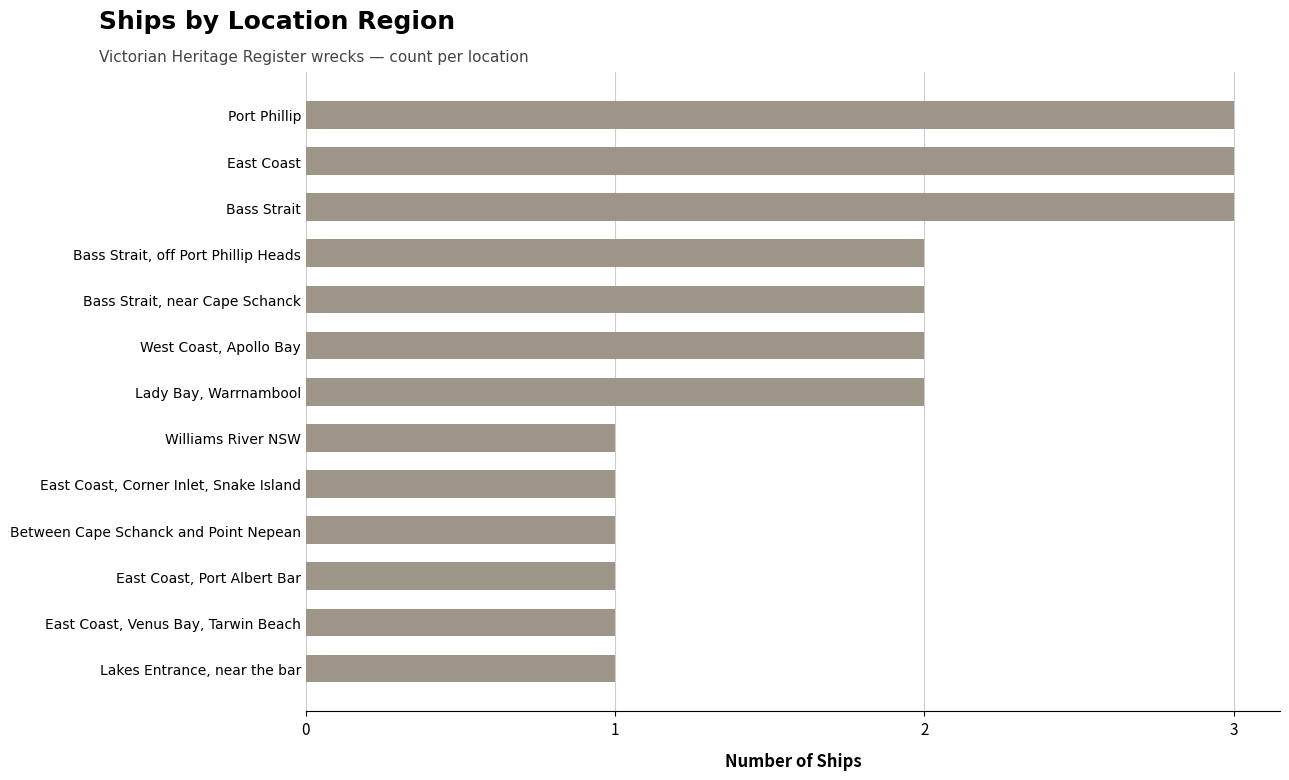

What is the maximum value shown in the chart?

3